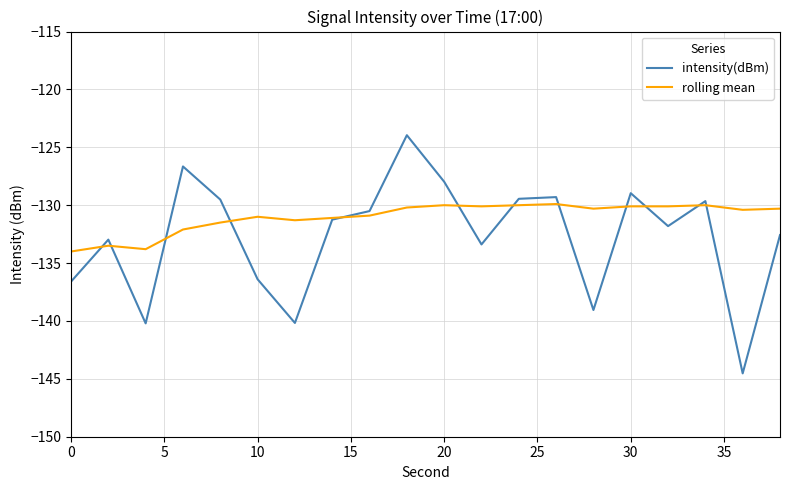

What is the maximum value for intensity(dBm)?

-124.0